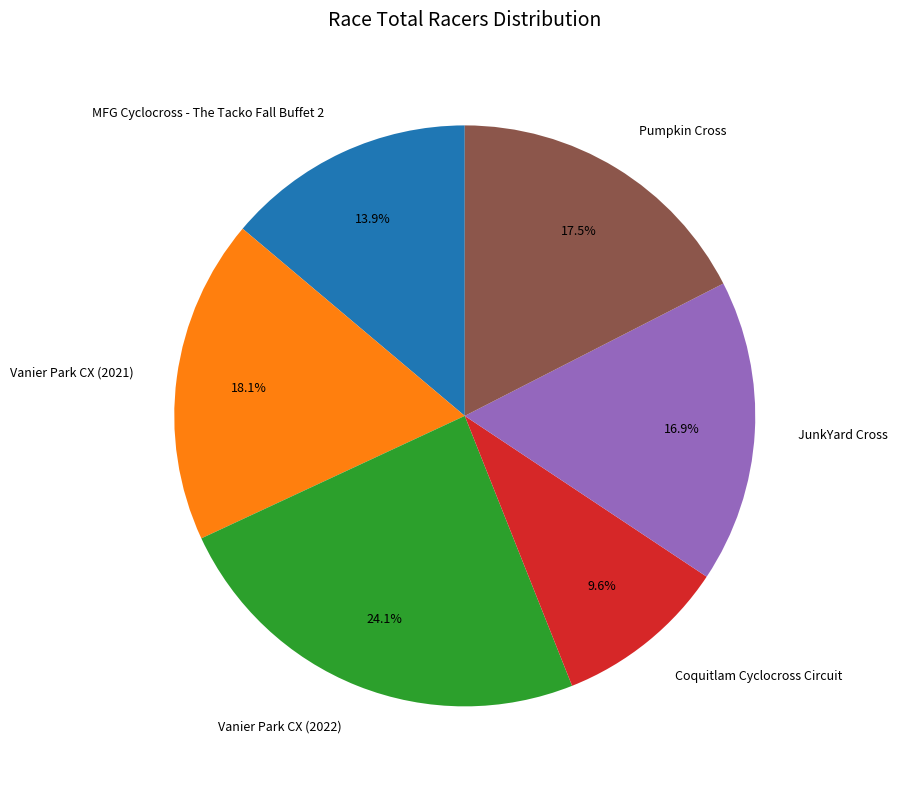

Do MFG Cyclocross - The Tacko Fall Buffet 2 and Coquitlam Cyclocross Circuit together represent more than half of the pie?

No